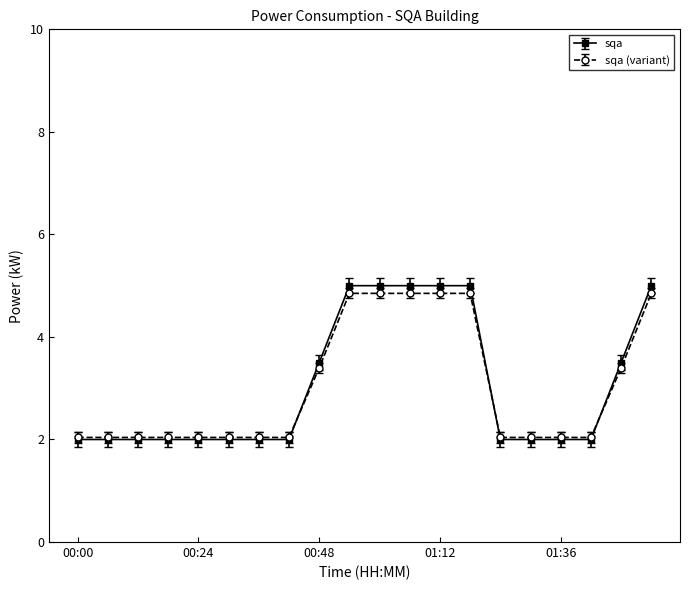

What is the maximum value shown in the chart?

5.0